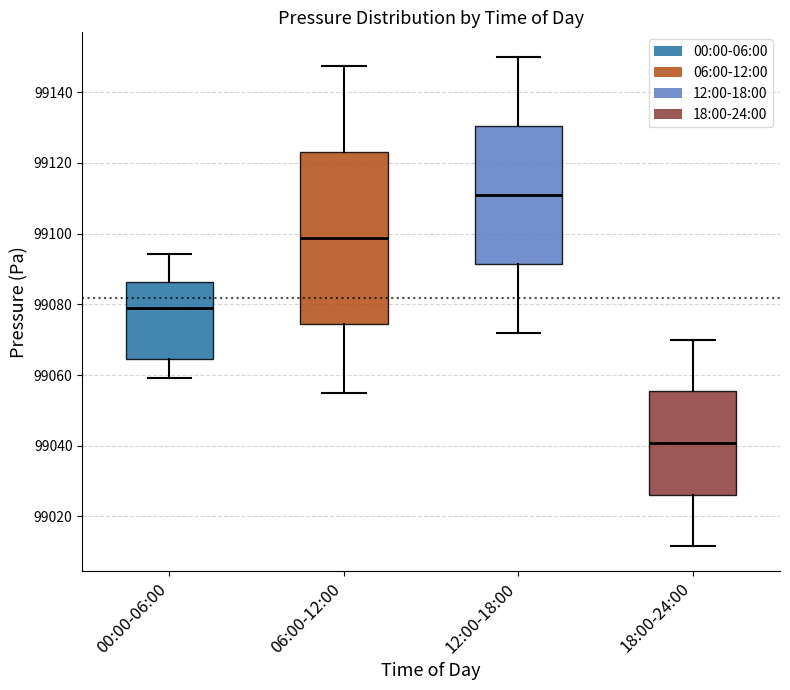

Which box's median line is the highest?

12:00-18:00